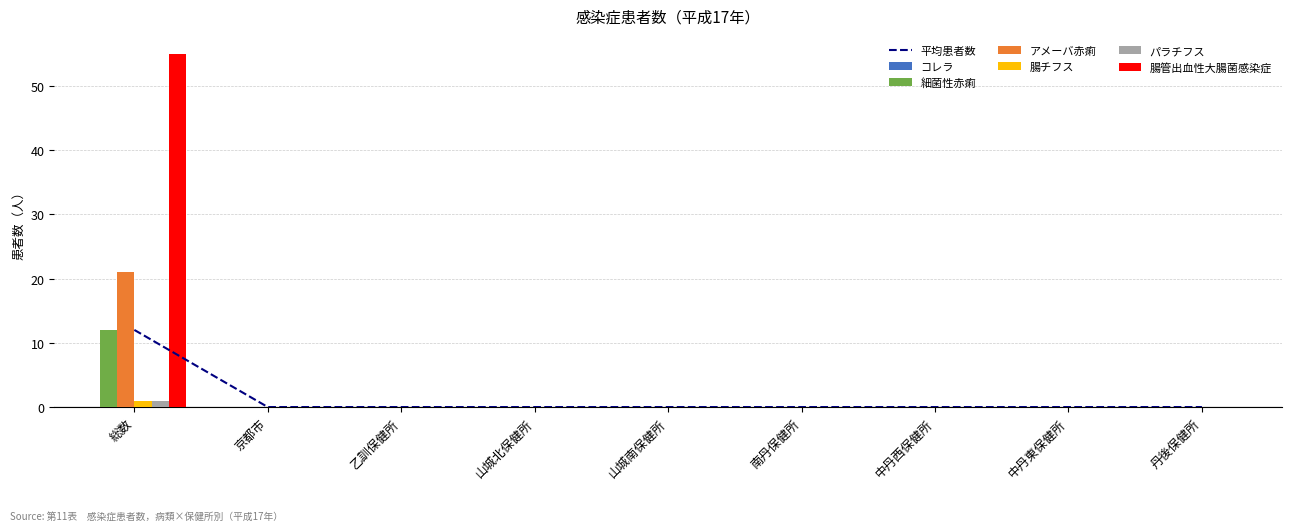

Is it true that 腸管出血性大腸菌感染症 equals 0 at 中丹西保健所?

True